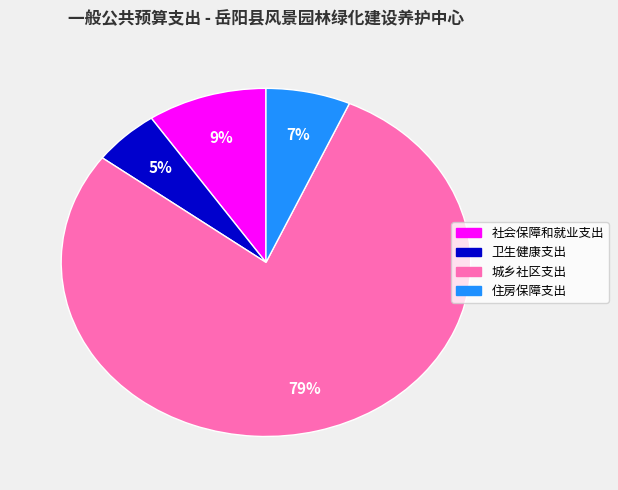

Count the number of slices in the pie.

4